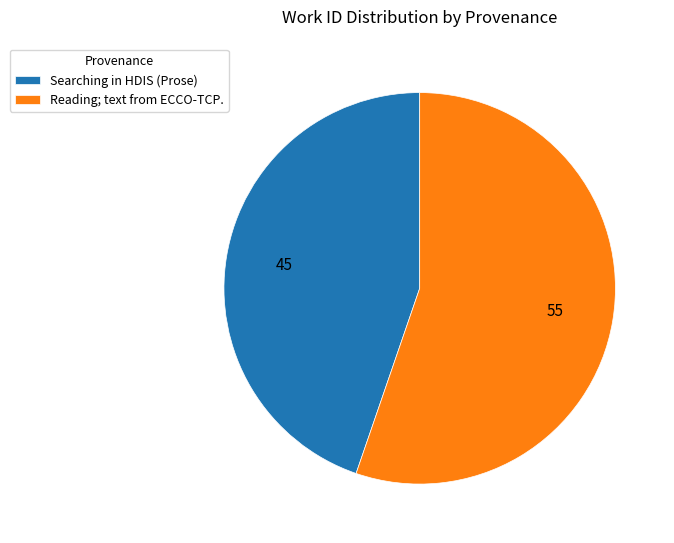

Is the sum of Reading; text from ECCO-TCP. and Searching in HDIS (Prose) greater than half?

Yes